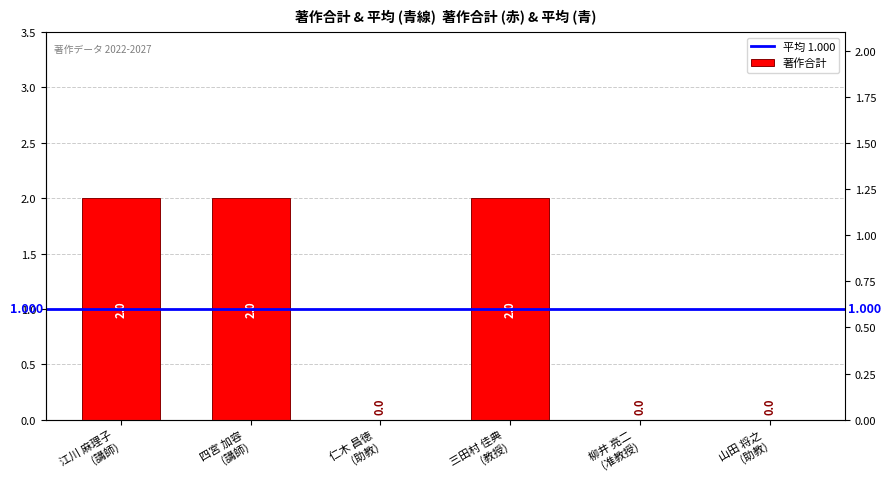

Is it true that the value at 江川 麻理子
(講師) is 2?

True